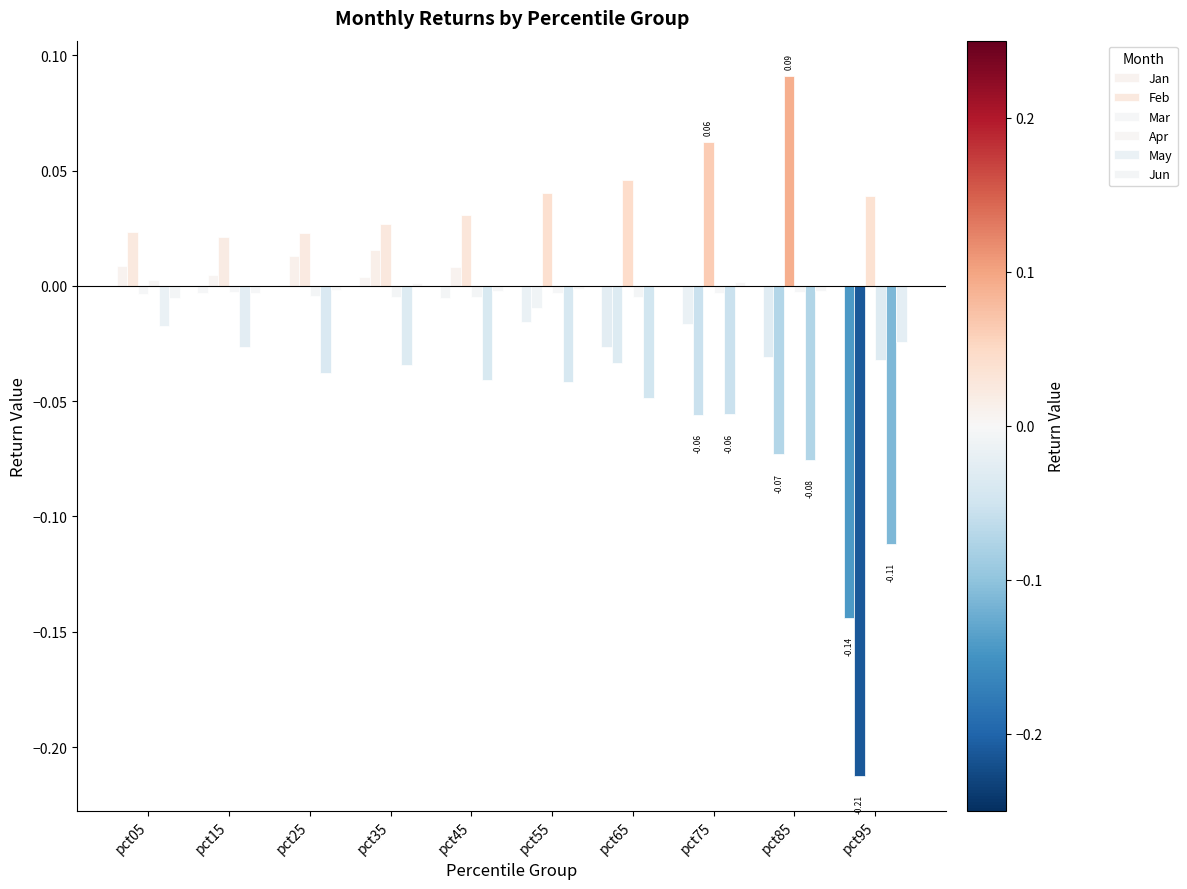

What is the difference between the maximum and minimum values in the Jan series?

0.2